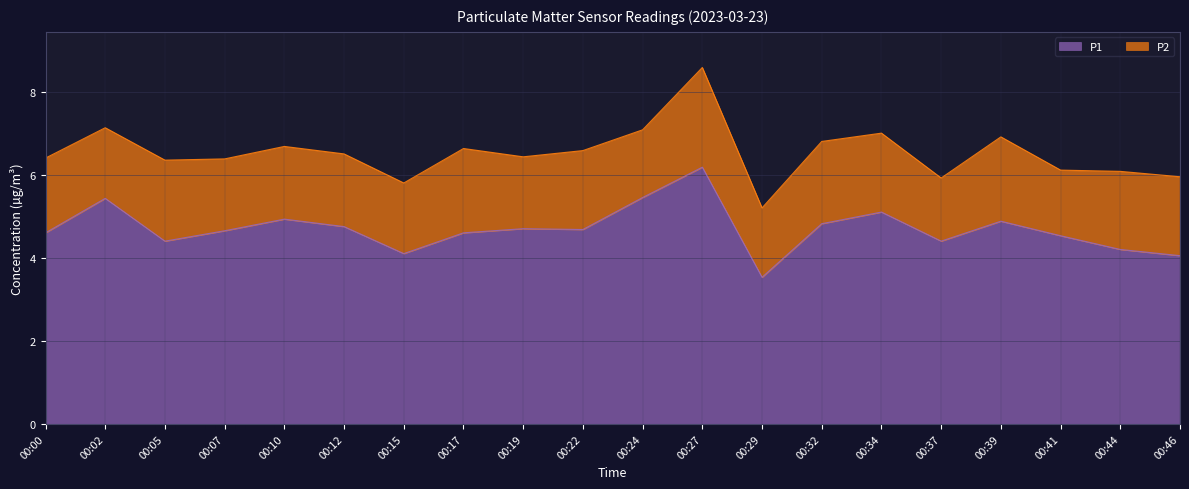

Does the chart display data point markers on the line(s)?

No